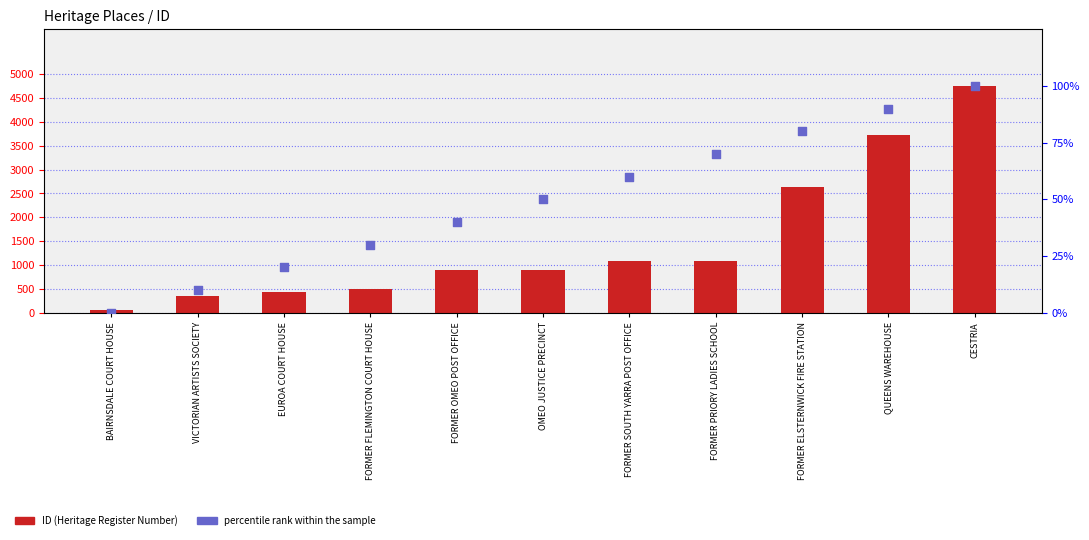

Which series has the largest total across all categories?

ID